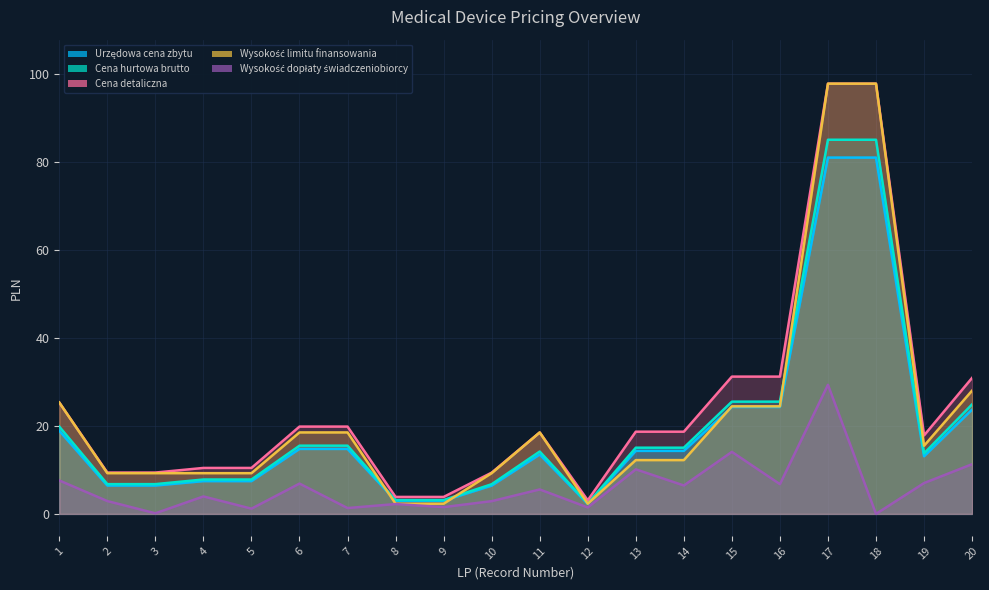

Is it true that Cena detaliczna equals 18.5 at 11?

True